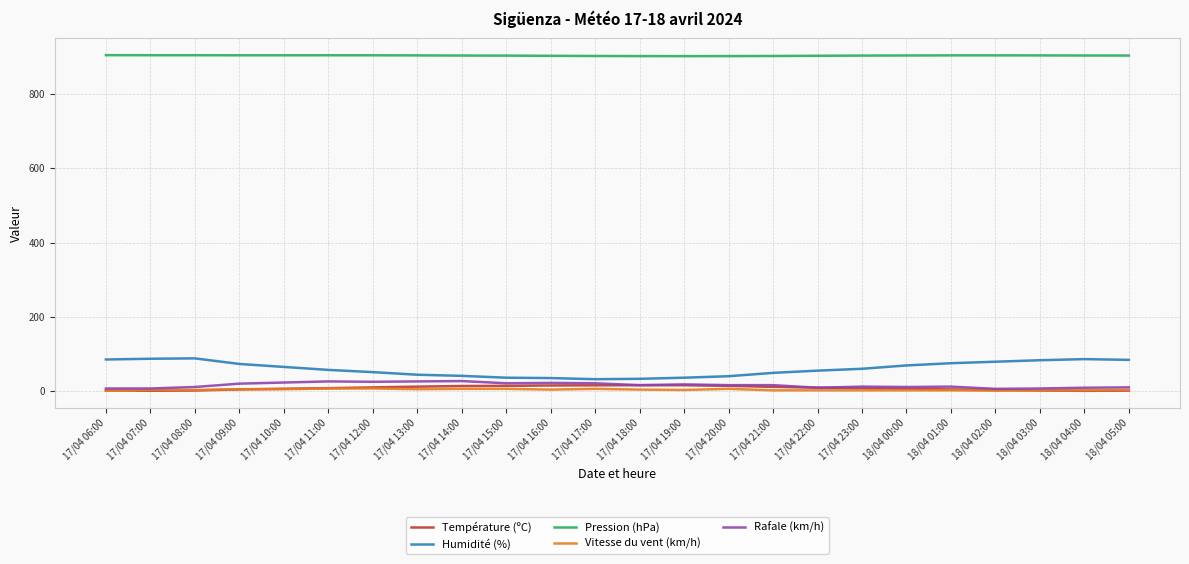

The value of Pression (hPa) at 17/04 09:00 is 1246.8. True or false?

False